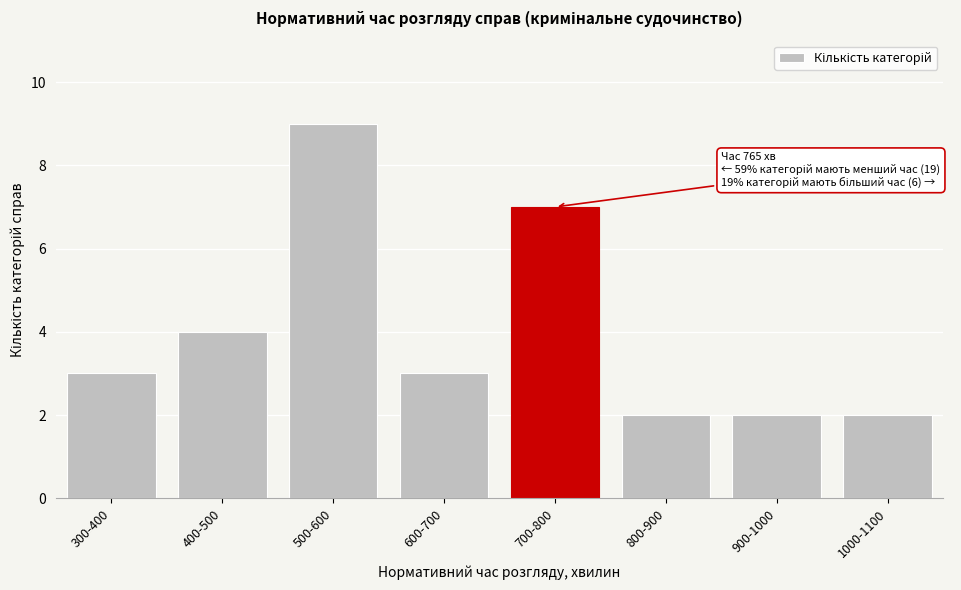

Reading right to left, what are all the values shown in this chart?

1000-1100=2	900-1000=2	800-900=2	700-800=7	600-700=3	500-600=9	400-500=4	300-400=3